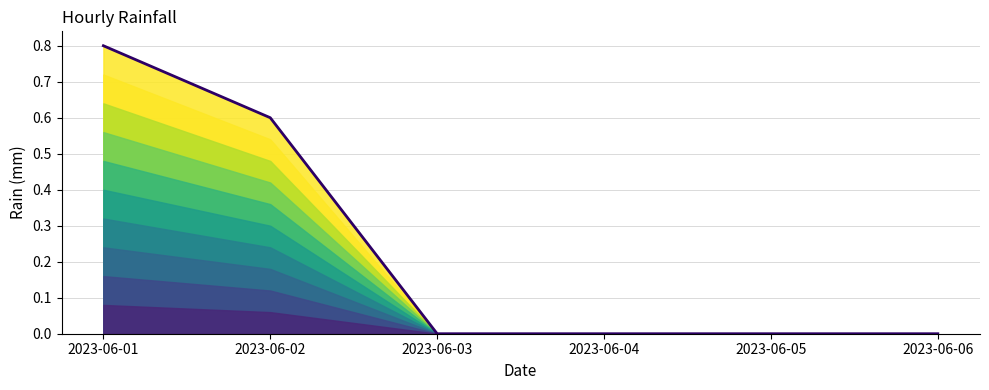

What is the sum of the values at 2023-06-03 and 2023-06-01?

0.8